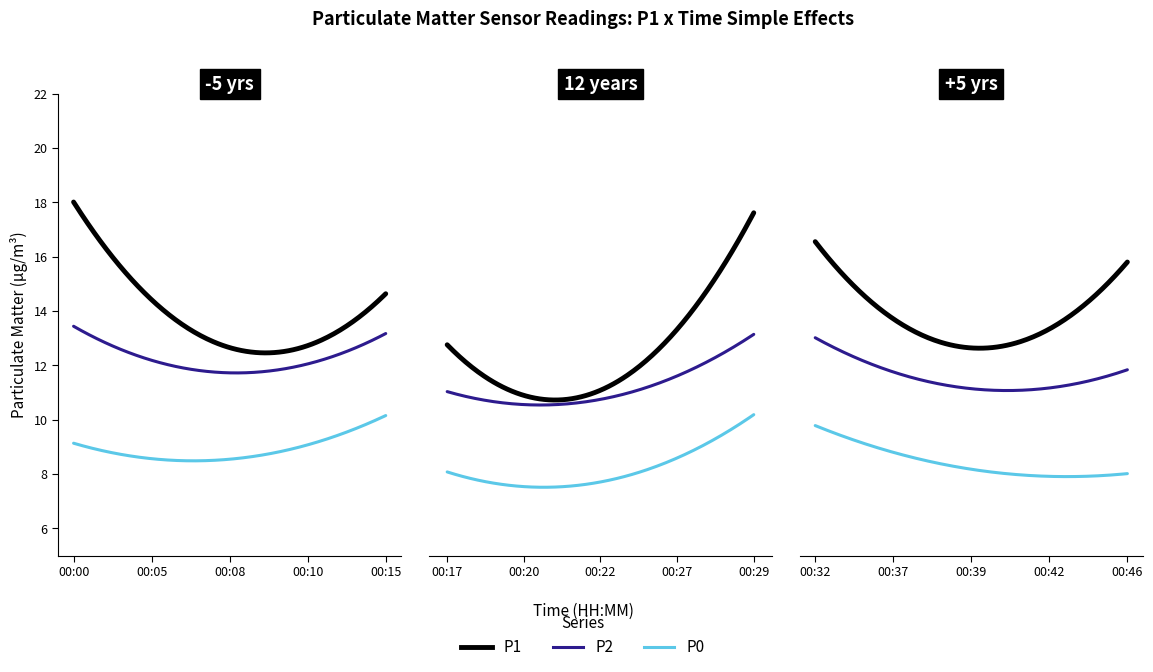

True or false: P1 and P0 intersect in this chart.

False